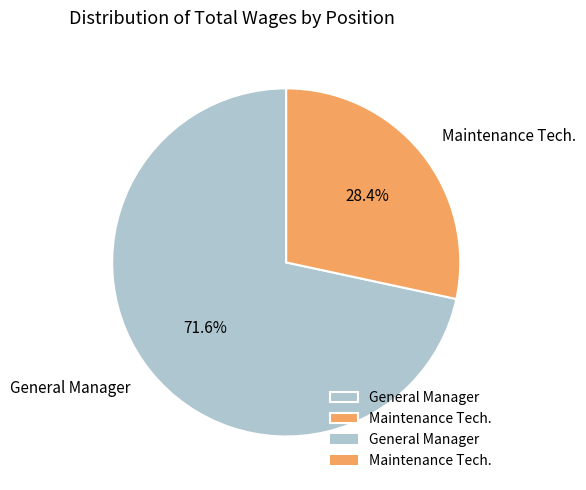

Which category accounts for the majority?

General Manager